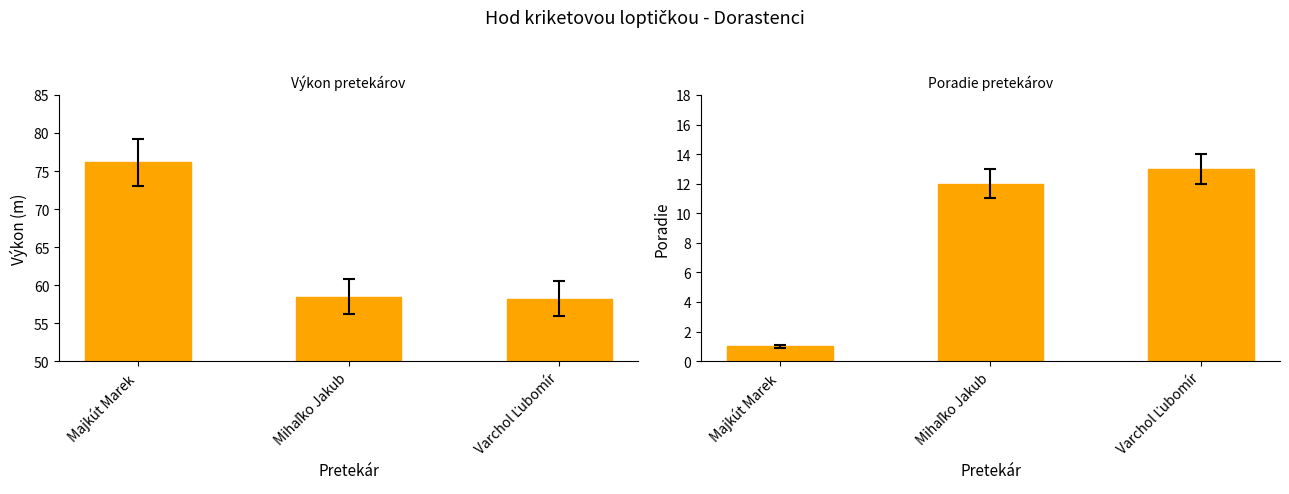

Which has a higher value, Majkút Marek or Mihaľko Jakub?

Majkút Marek